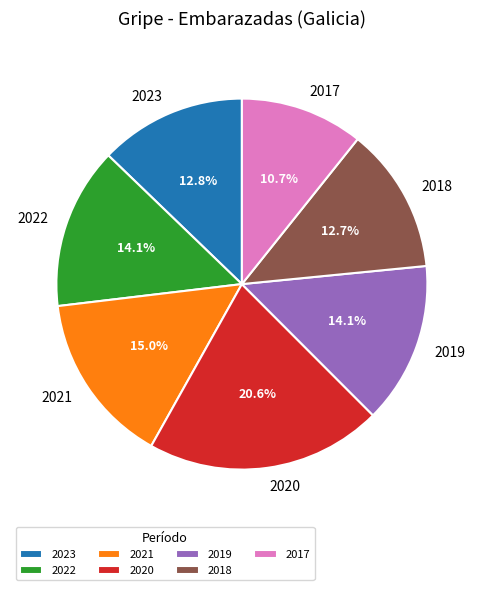

What is the largest slice in the pie chart?

2020